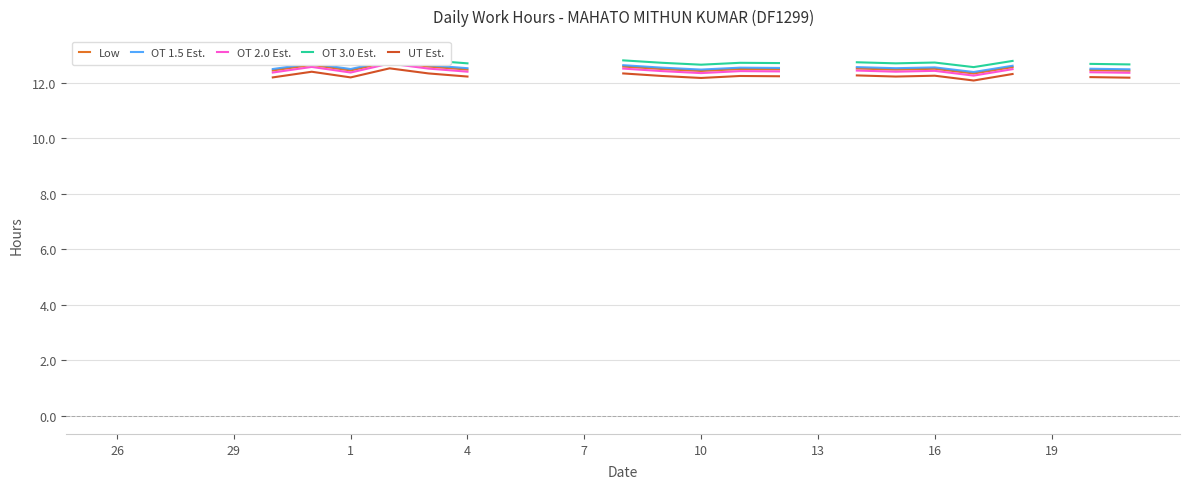

What is the sum of the OT 1.5 Est. values at 7 and 19?

25.1